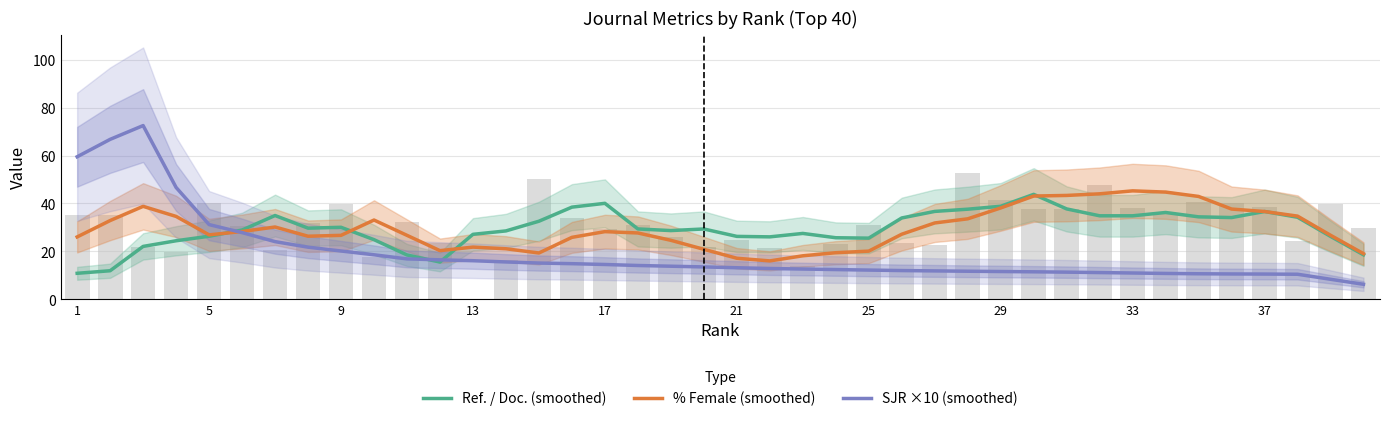

Which series changed the most between 17 and 28?

% Female (smoothed)